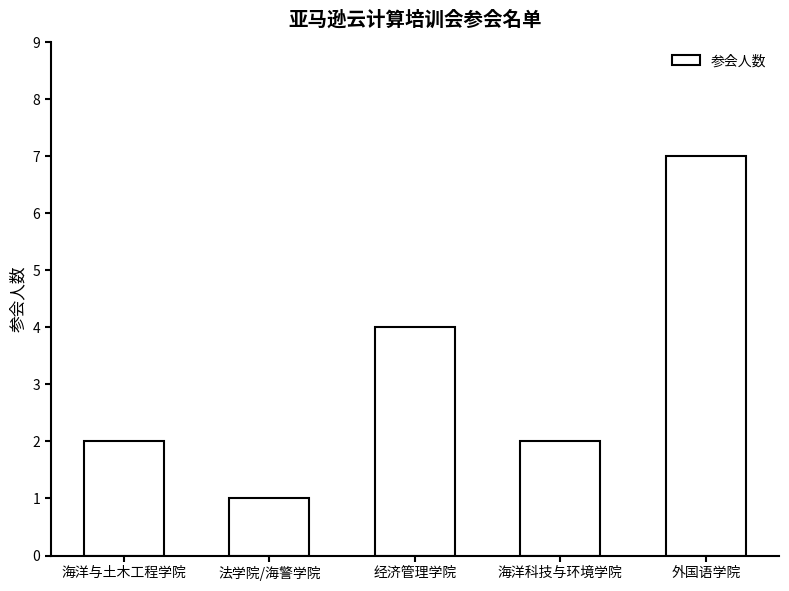

The chart shows a value of 3 at 外国语学院. True or false?

False